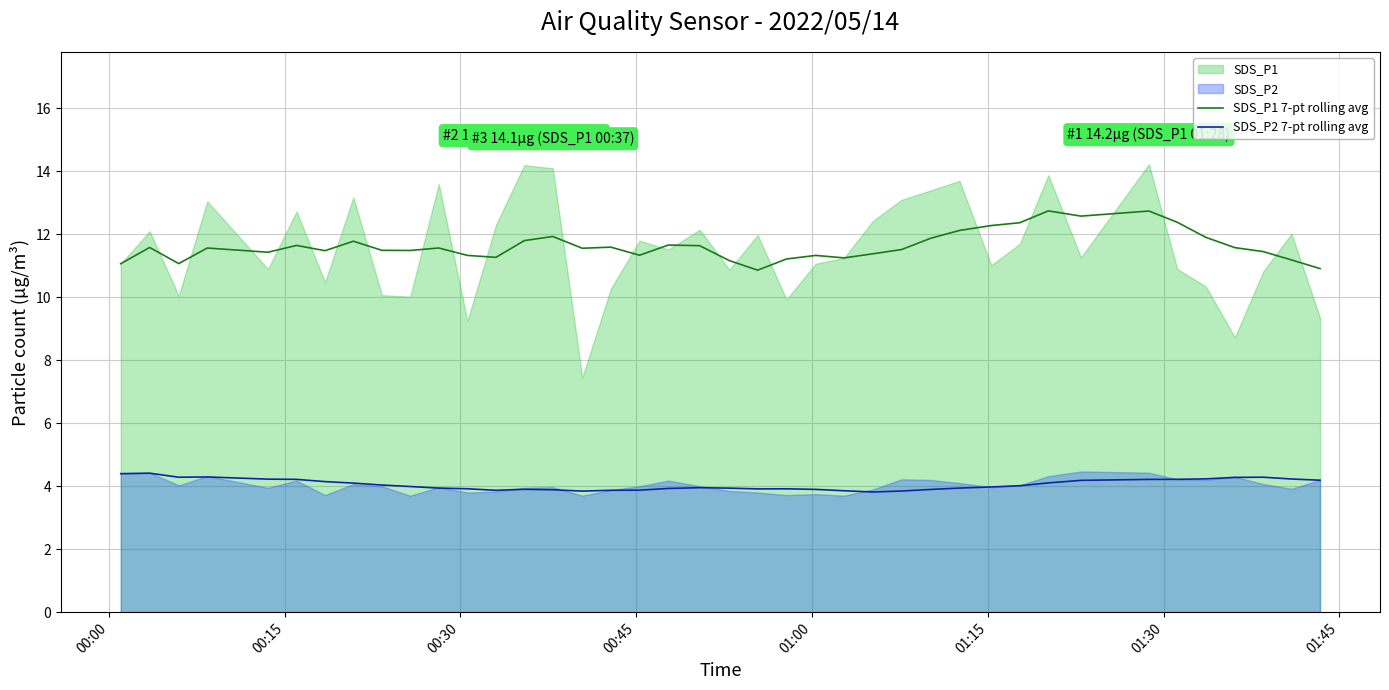

What is the highest value of the SDS_P1 7-pt rolling avg series?

12.7